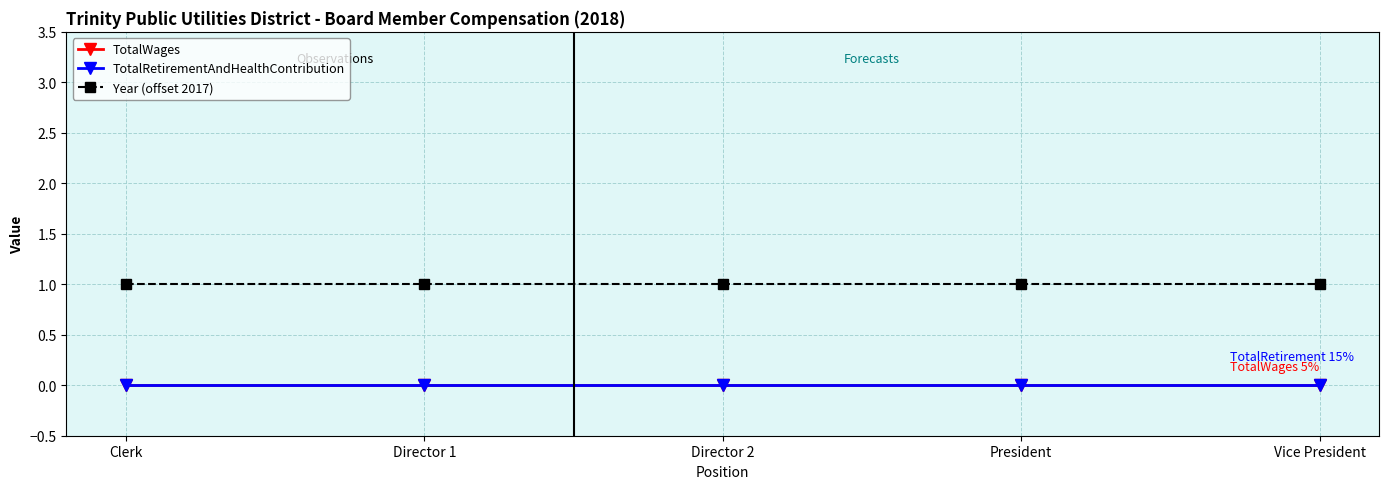

Reading right to left, what are all the values shown in this chart?

TotalWages: 0	0	0	0	0
TotalRetirementAndHealthContribution: 0	0	0	0	0
Year (offset 2017): 1	1	1	1	1